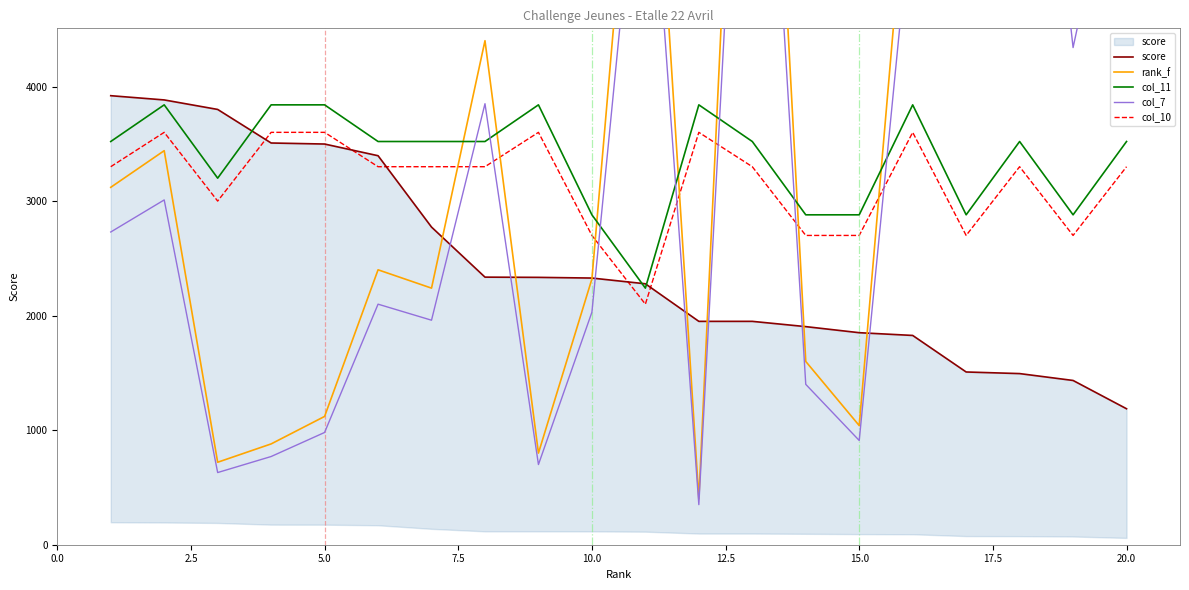

What is the maximum value for col_11?

3840